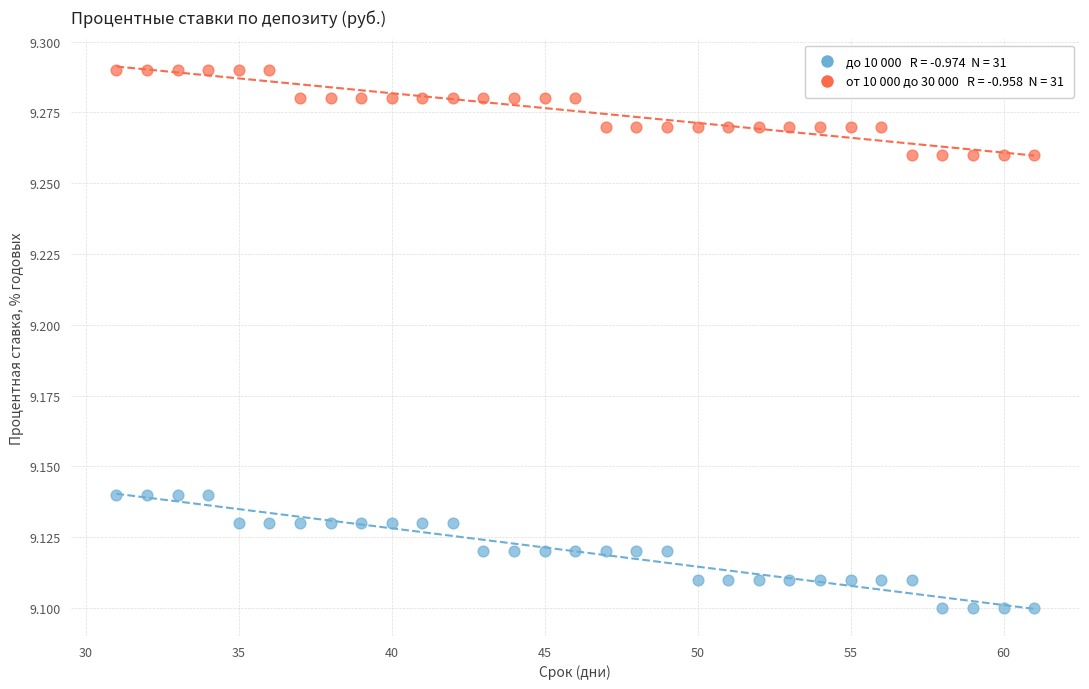

Across all data points, what is the range of X values (max minus min)?

30.0